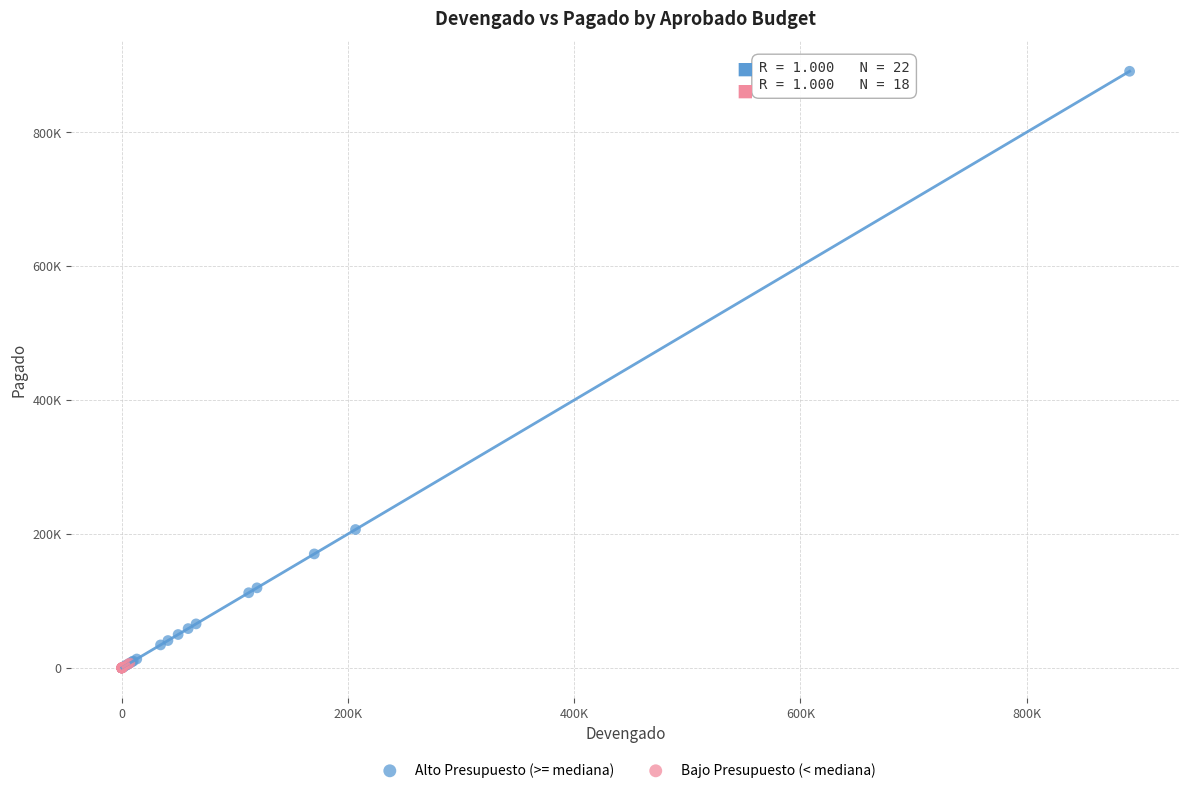

Which series reaches the maximum Y coordinate?

Alto Presupuesto (>= mediana)